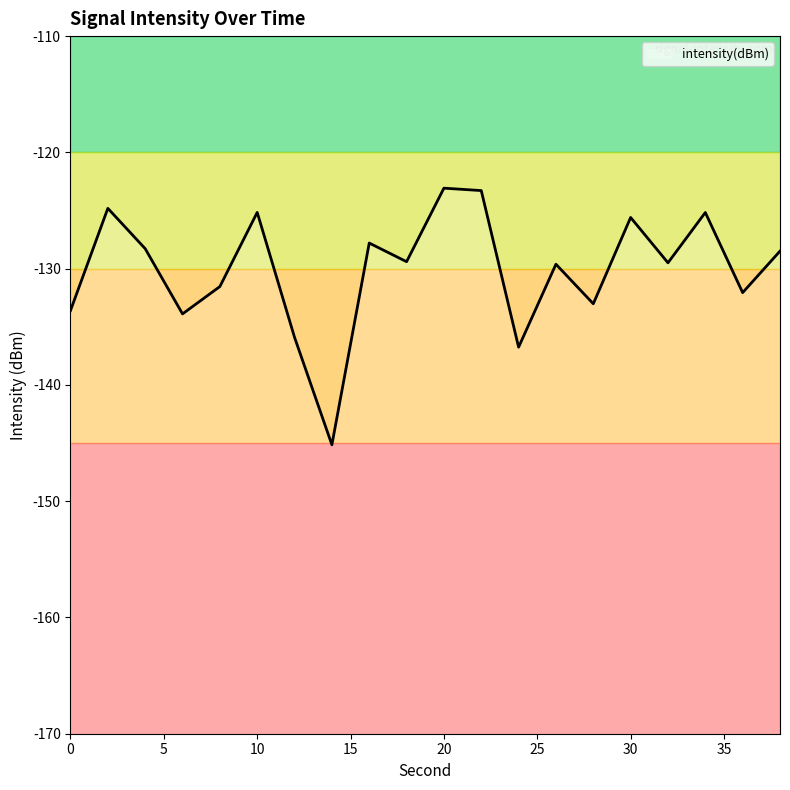

Which category has the lowest value across all series?

14